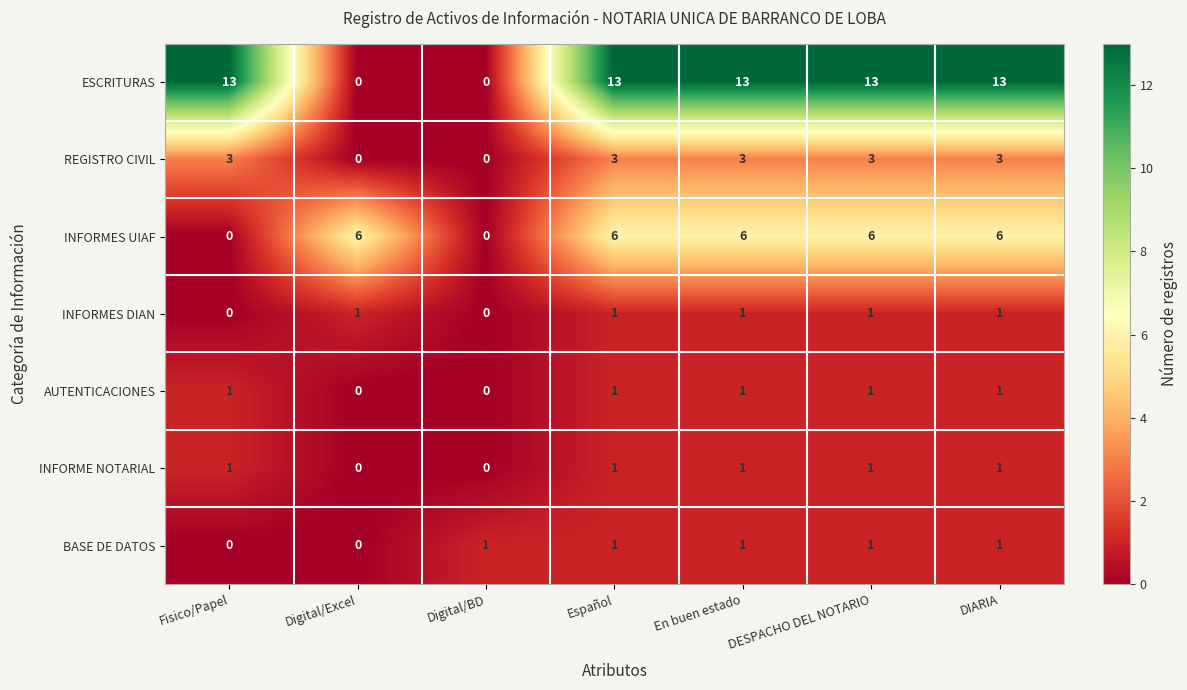

Which series has the largest total across all categories?

ESCRITURAS